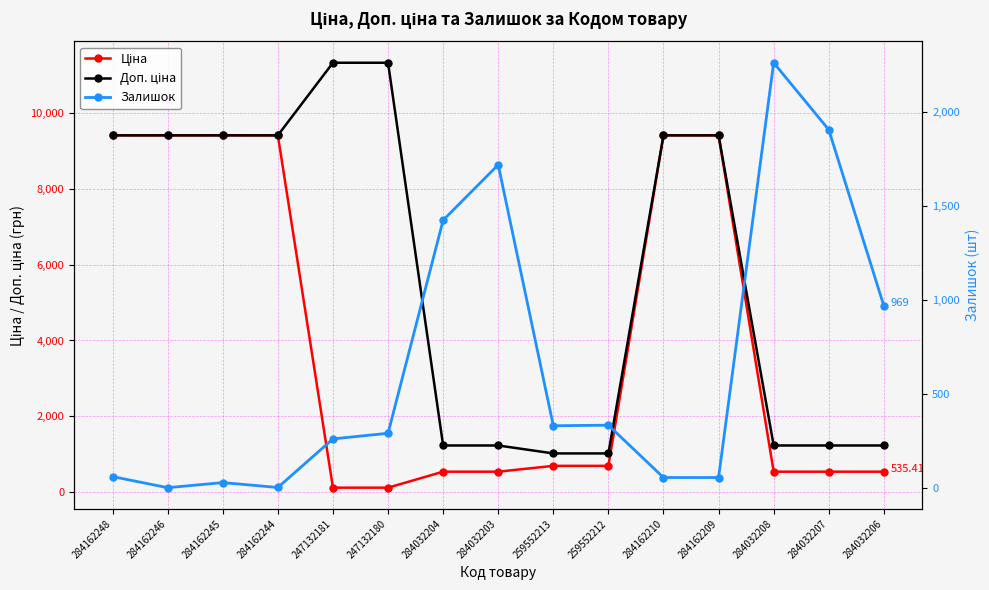

Between 284162245 and 247132180, which series saw the biggest shift?

Ціна